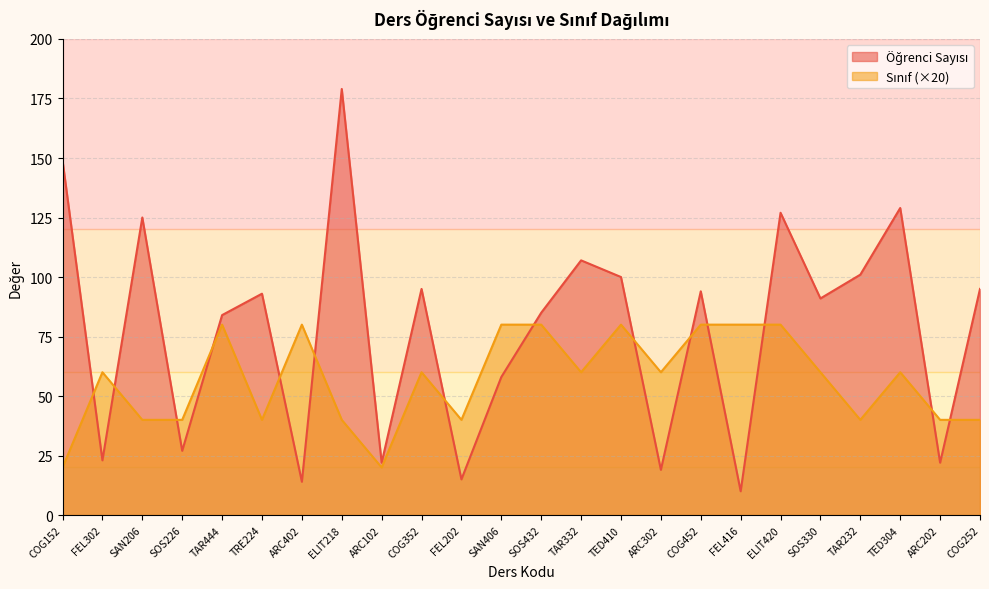

Between ARC102 and SOS330, which series saw the biggest shift?

Öğrenci Sayısı